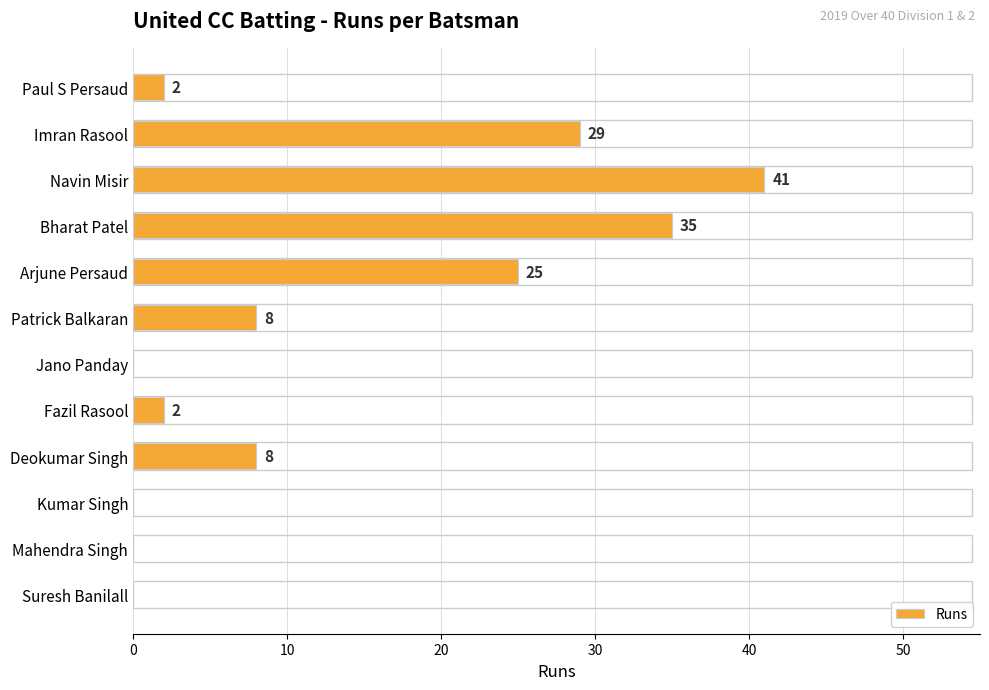

Is it true that the value at Mahendra Singh is -18?

False